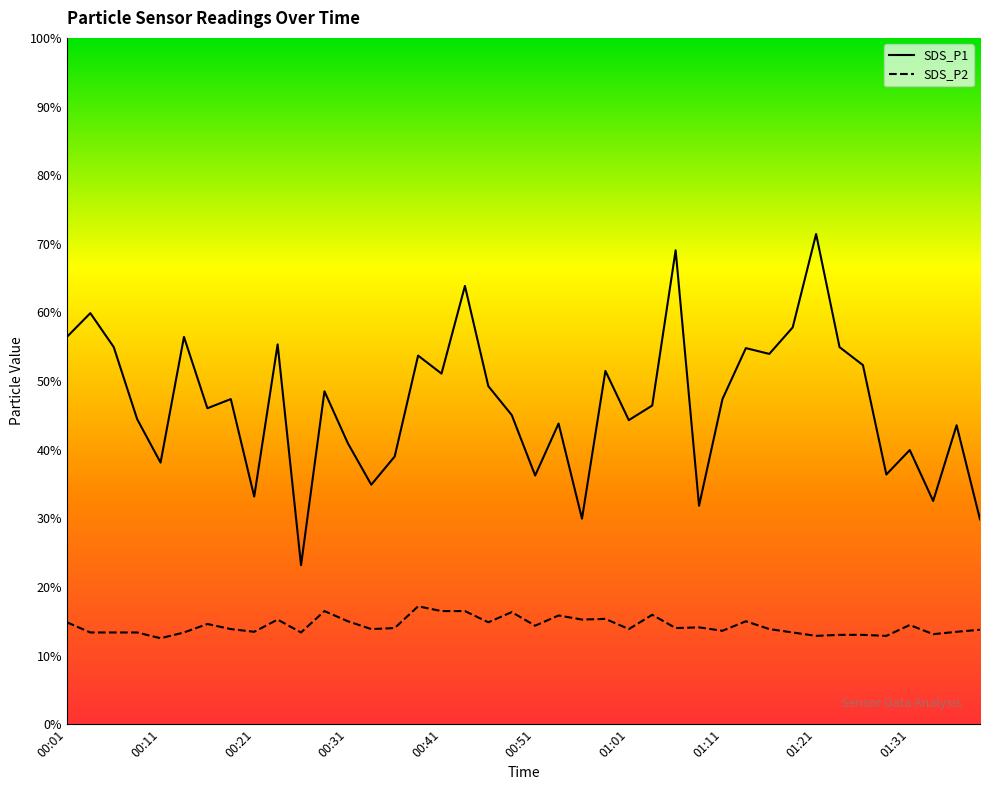

Between 01:35 and 00:13, which is larger?

00:13